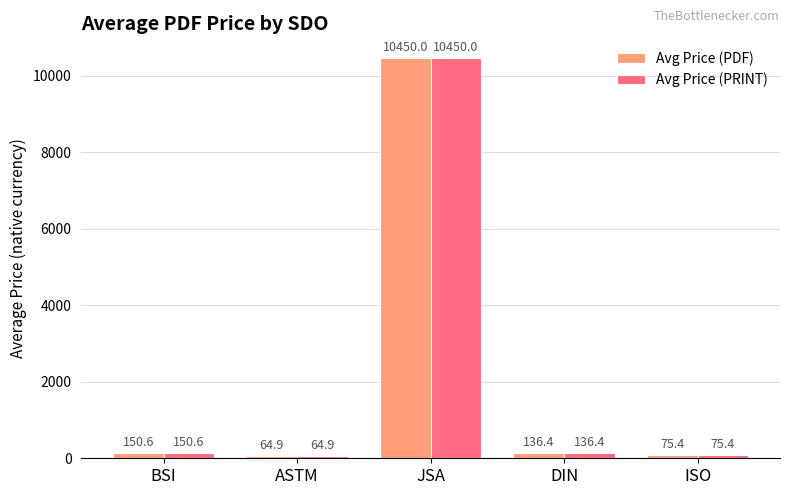

True or false: Avg Price (PRINT) has a value of 150.6 at BSI.

True